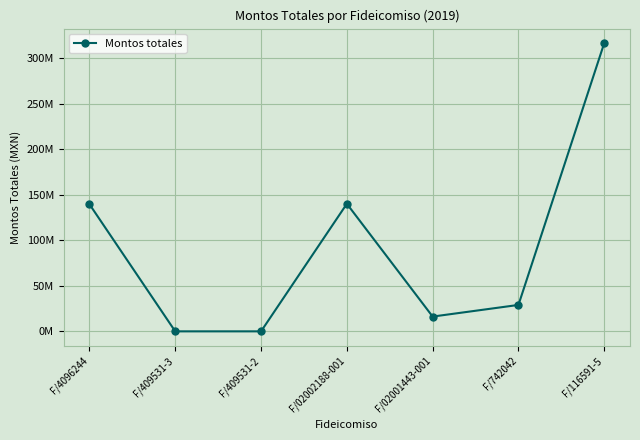

At which label does the data first exceed 29006143?

F/4096244